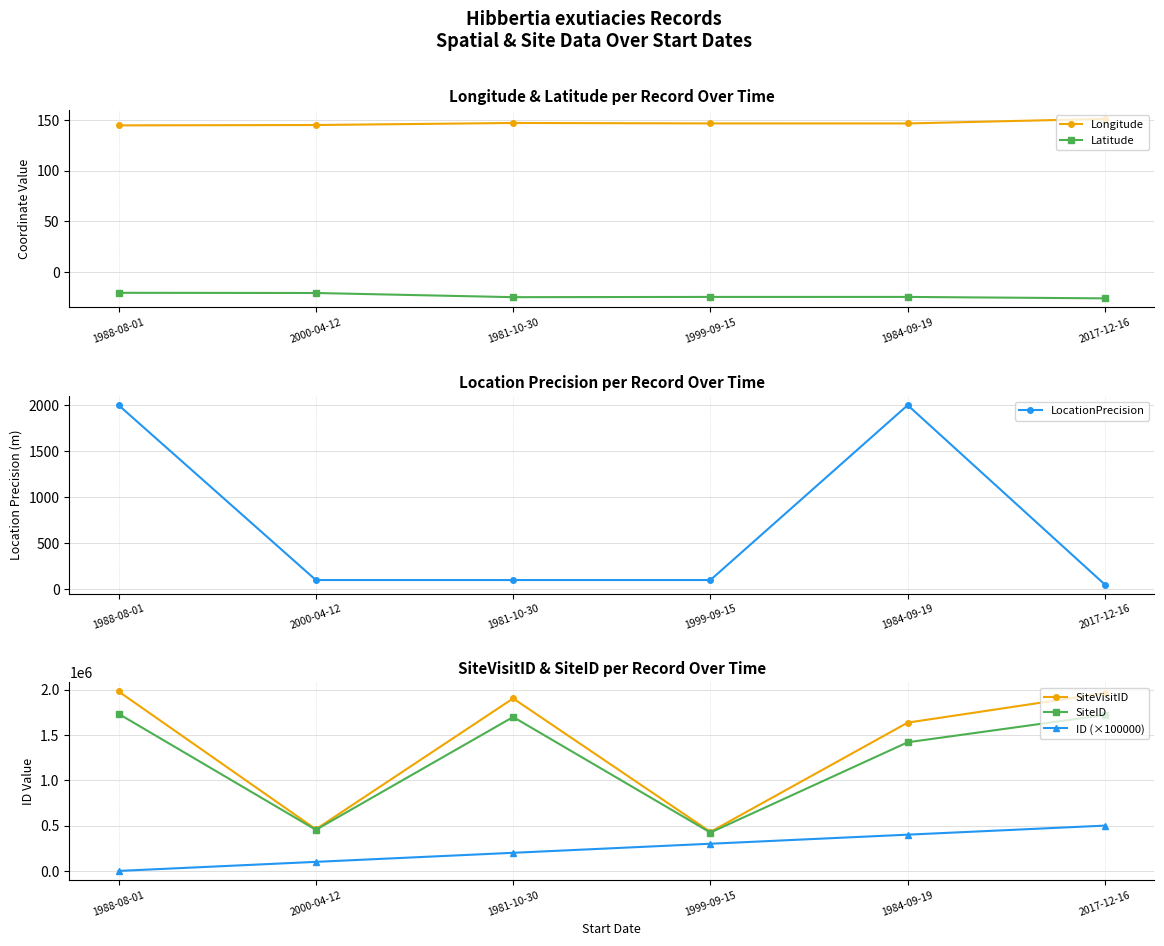

The Latitude series shows -16.6 at 1984-09-19. True or false?

False